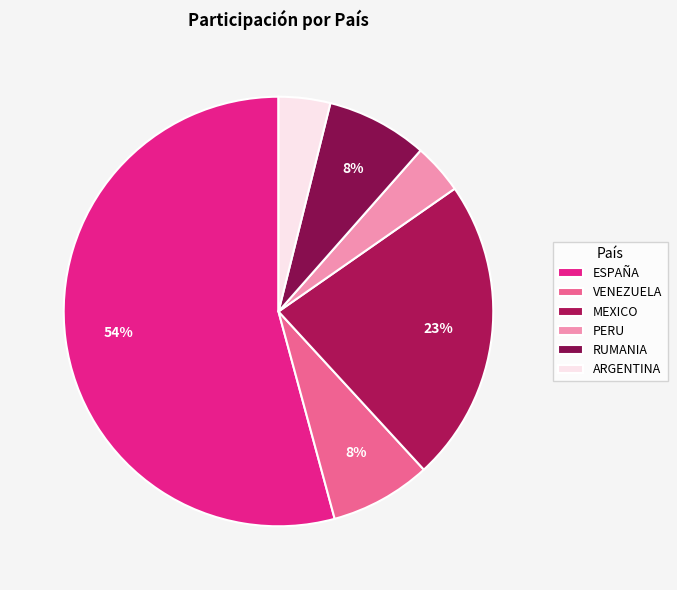

Which category has the biggest portion of the pie?

ESPAÑA